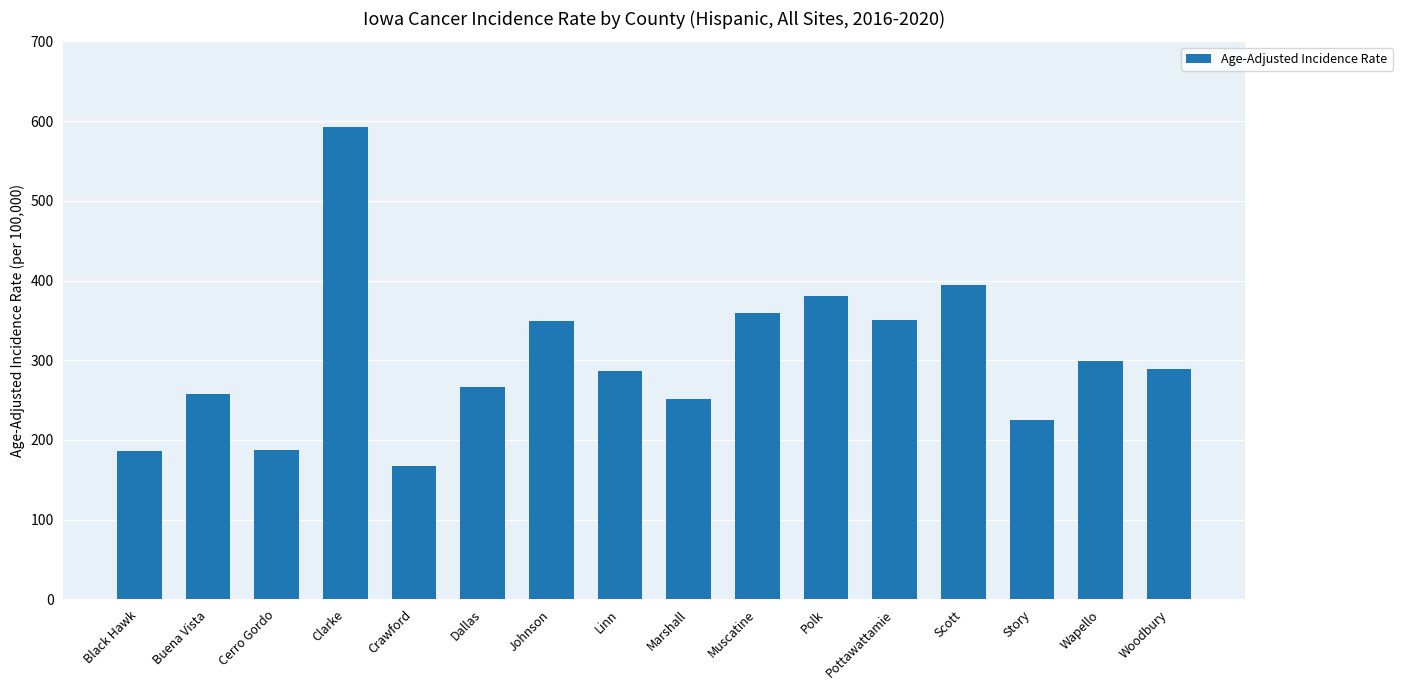

The value at Marshall is 124.6. True or false?

False